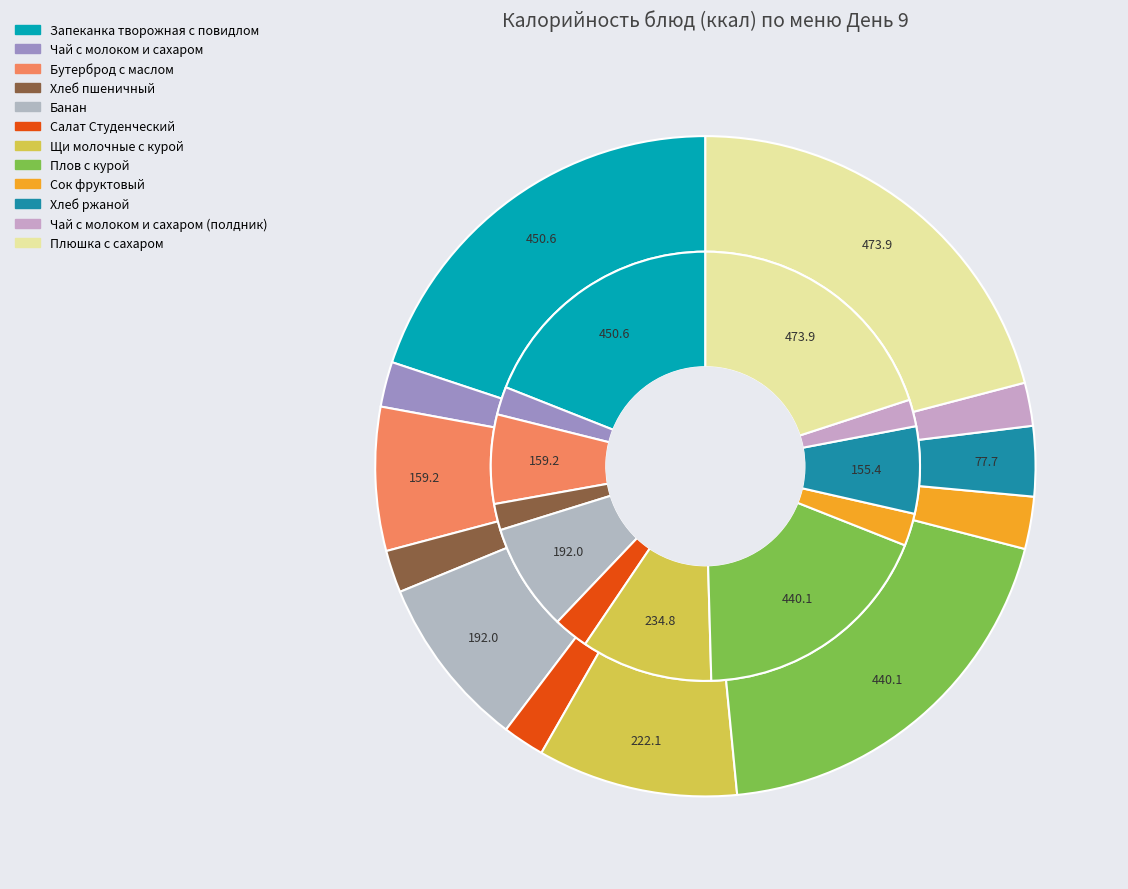

To the nearest percent, what is the difference between the 11 and 8 slice percentages?

18%